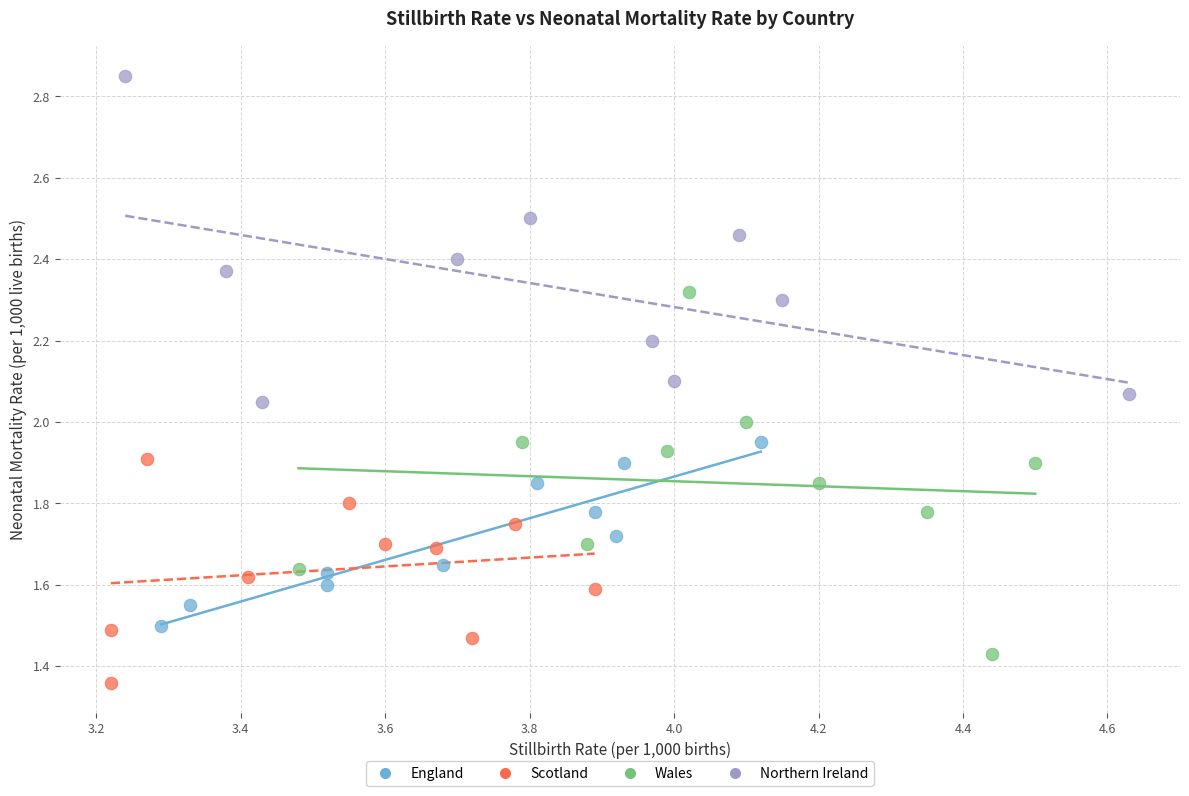

Which series has the largest Y range (max minus min)?

Wales